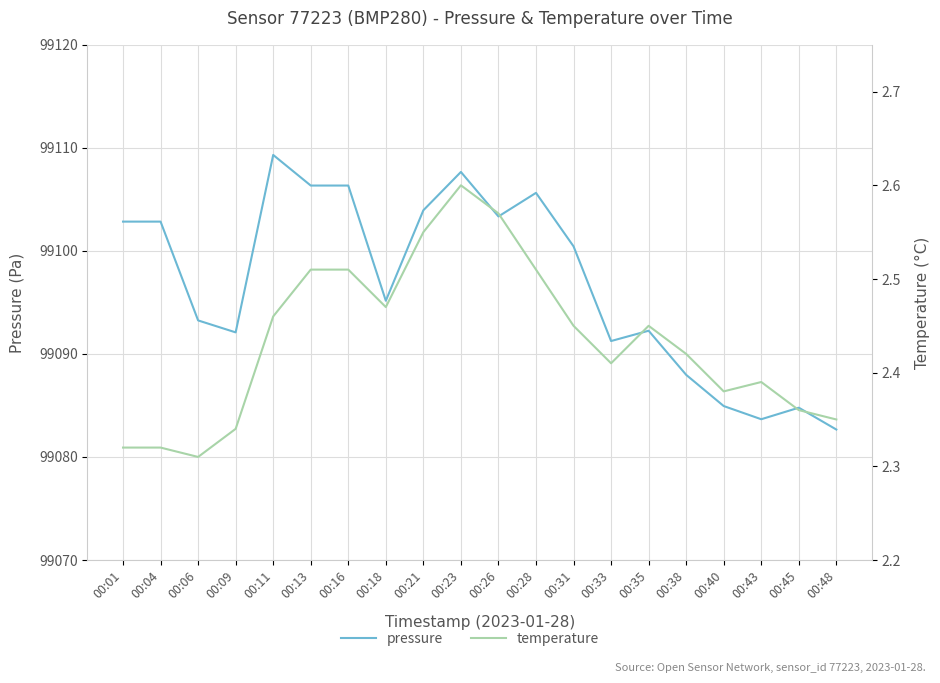

Reading right to left, transcribe all the data shown in this chart.

pressure: 99082.7	99084.8	99083.7	99084.9	99088.0	99092.2	99091.2	99100.4	99105.6	99103.3	99107.7	99103.9	99095.2	99106.3	99106.3	99109.3	99092.1	99093.2	99102.8	99102.8
temperature: 2.4	2.4	2.4	2.4	2.4	2.5	2.4	2.5	2.5	2.6	2.6	2.5	2.5	2.5	2.5	2.5	2.3	2.3	2.3	2.3